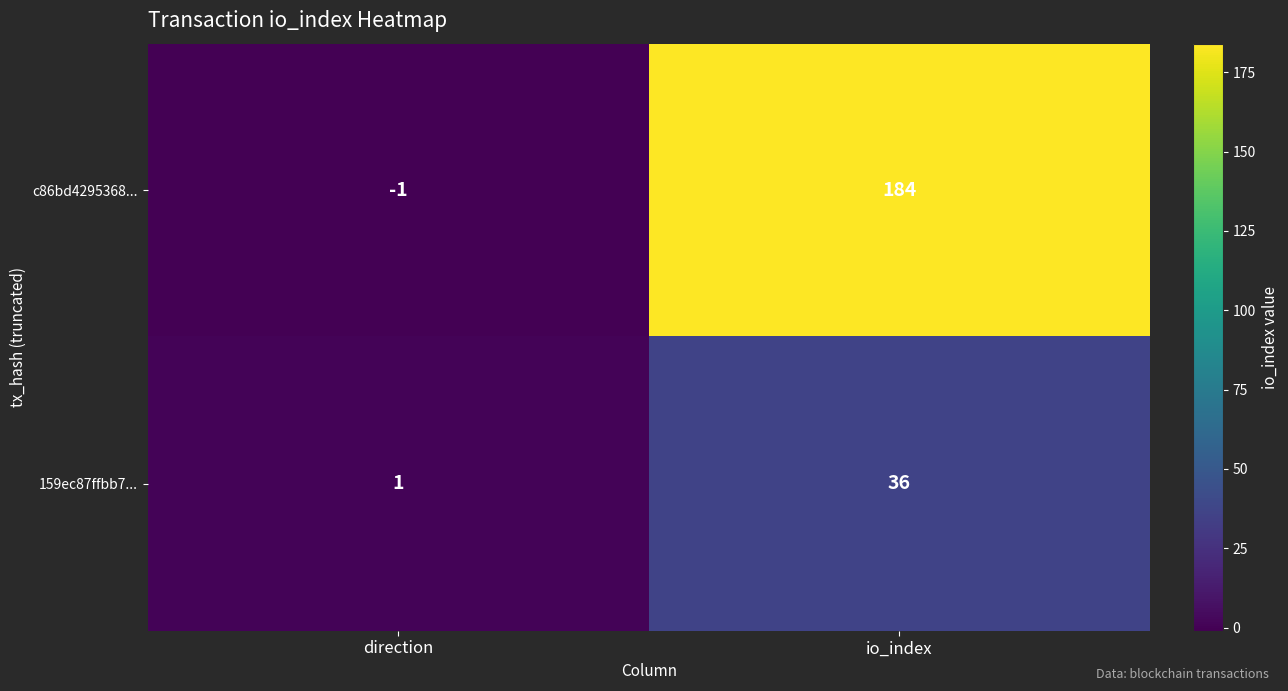

Rank the series at io_index from lowest to highest value.

159ec87ffbb7..., c86bd4295368...